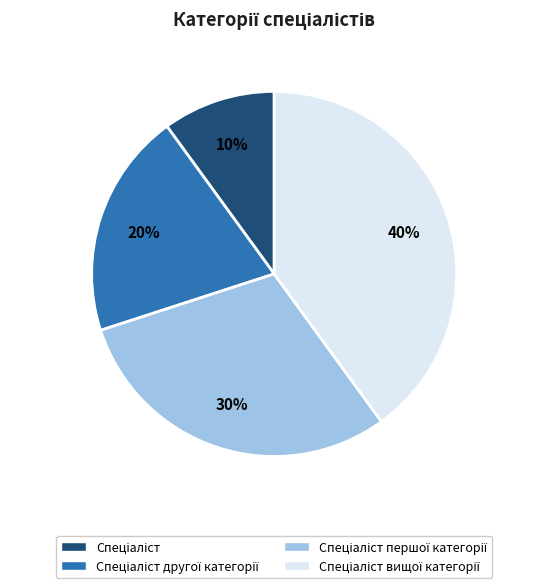

Is there any slice that represents more than half of the pie?

No